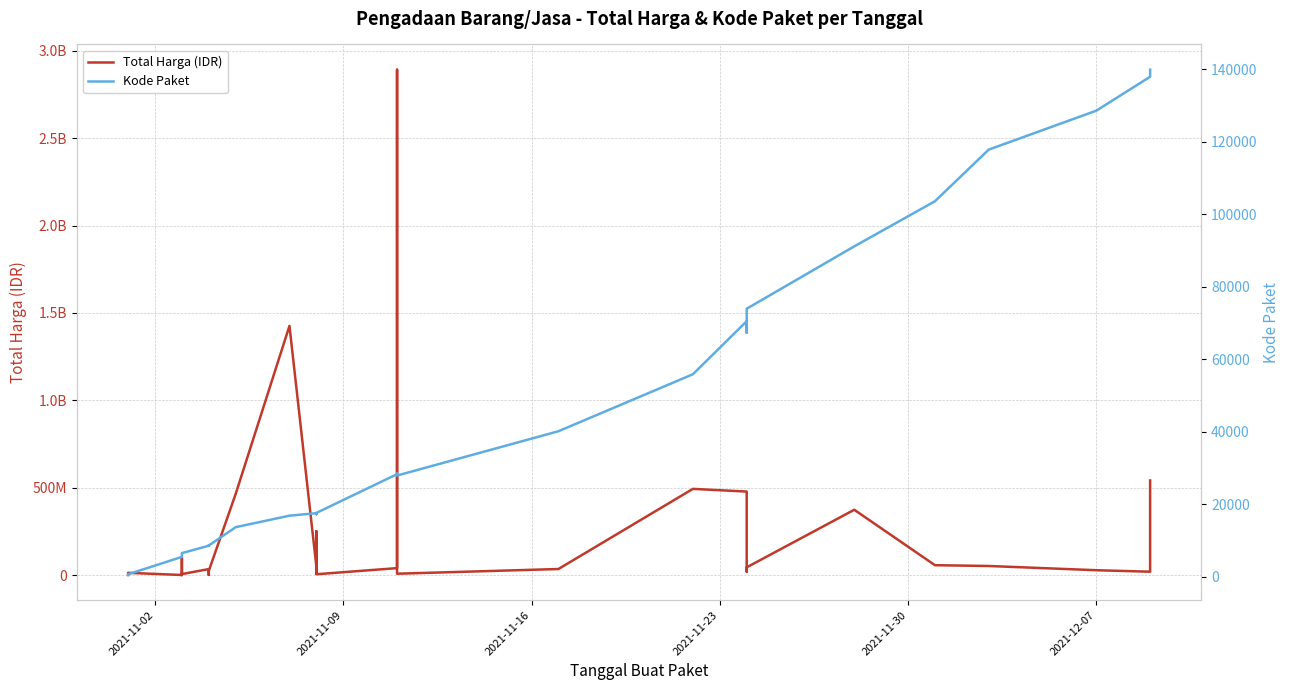

At how many categories does at least one series exceed 515016994?

3